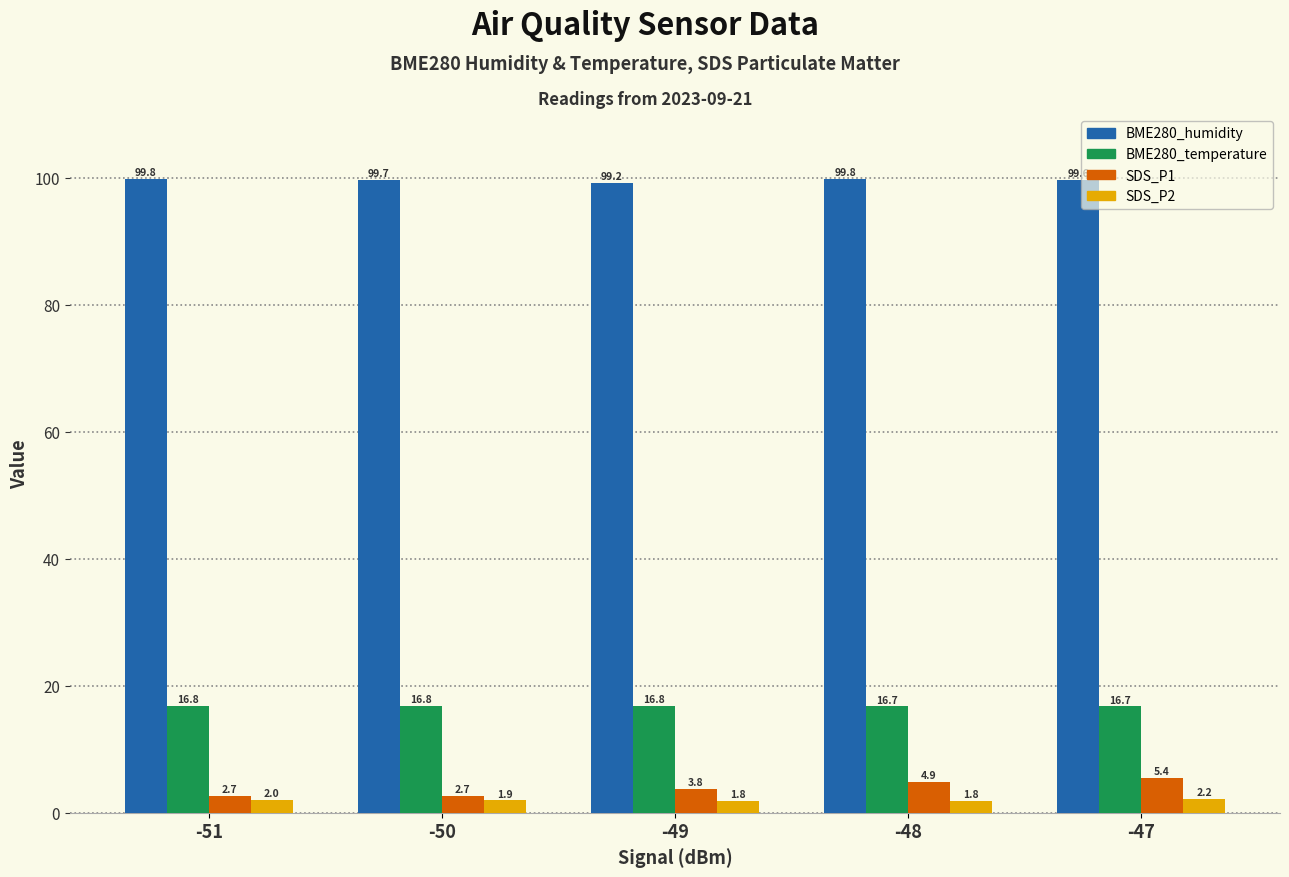

Is it true that BME280_humidity equals 99.2 at -49?

True